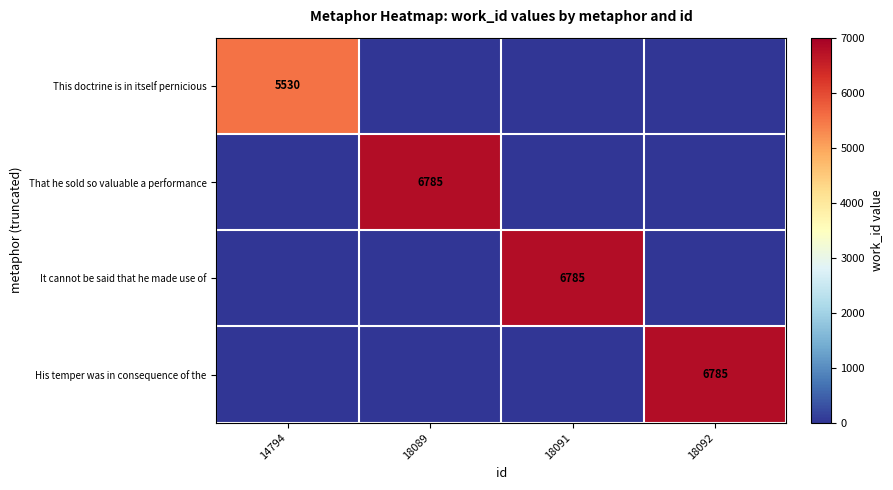

At which label does This doctrine is in itself pernicious reach its peak?

14794